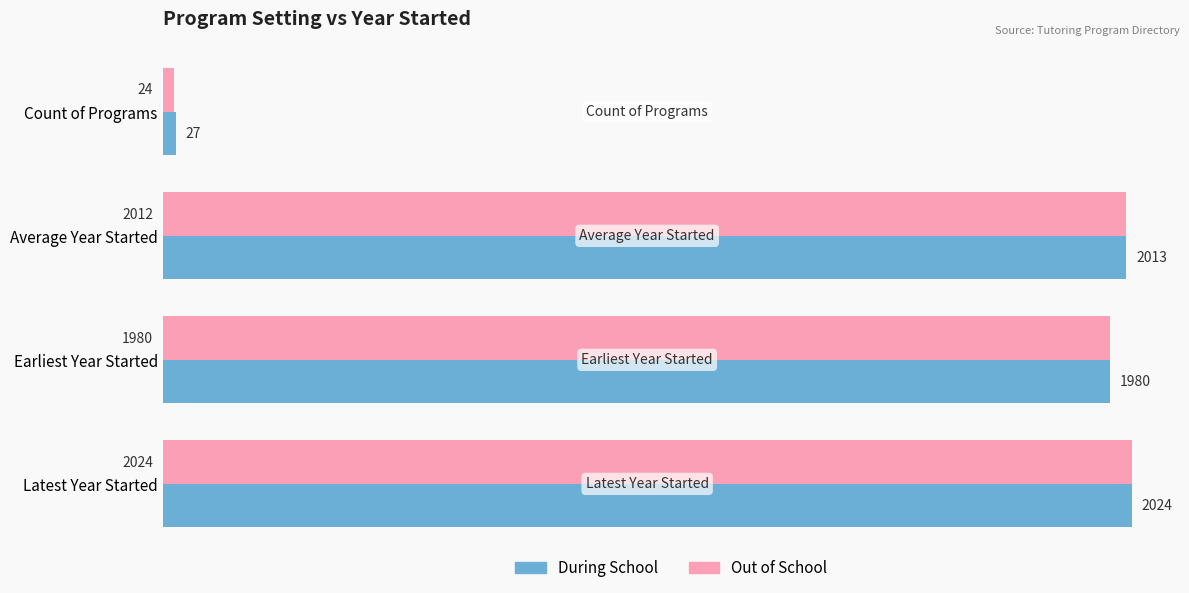

List the series in order of their overall mean, highest first.

During School, Out of School